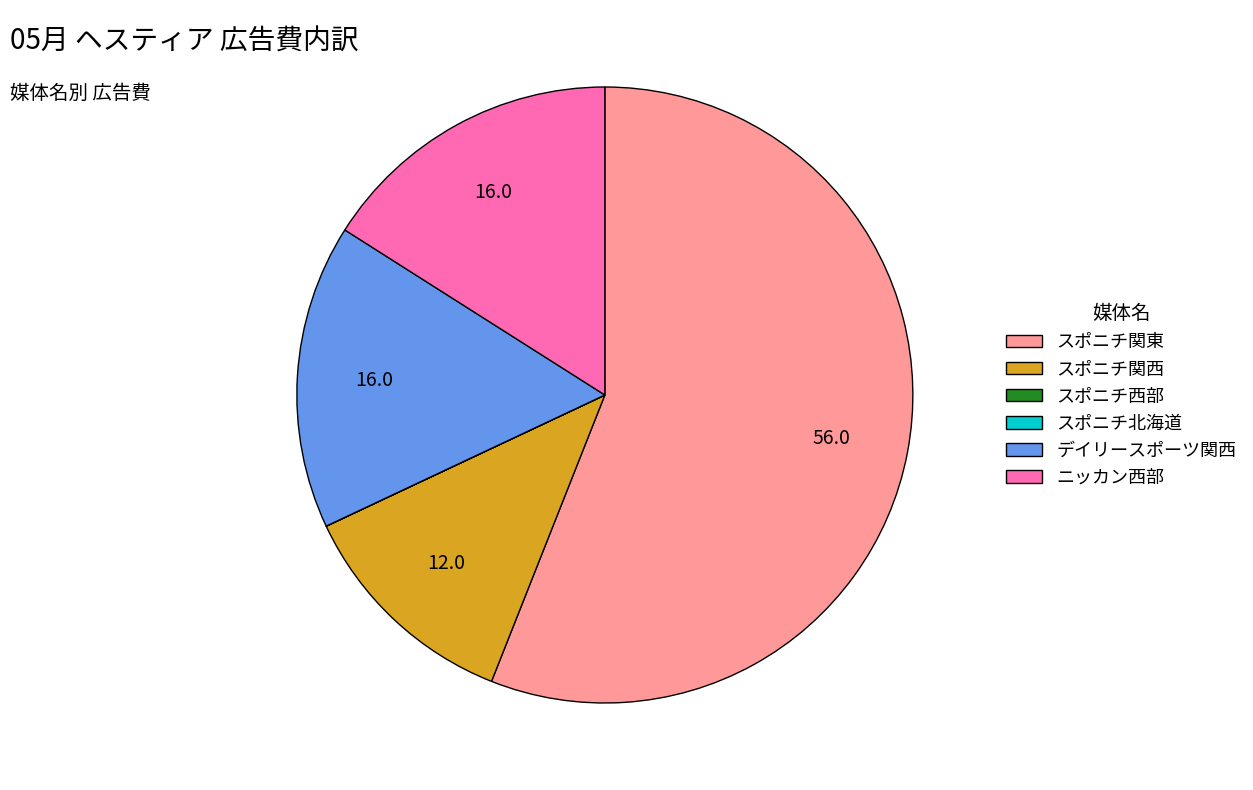

True or false: ニッカン西部 accounts for 28% of the total.

False